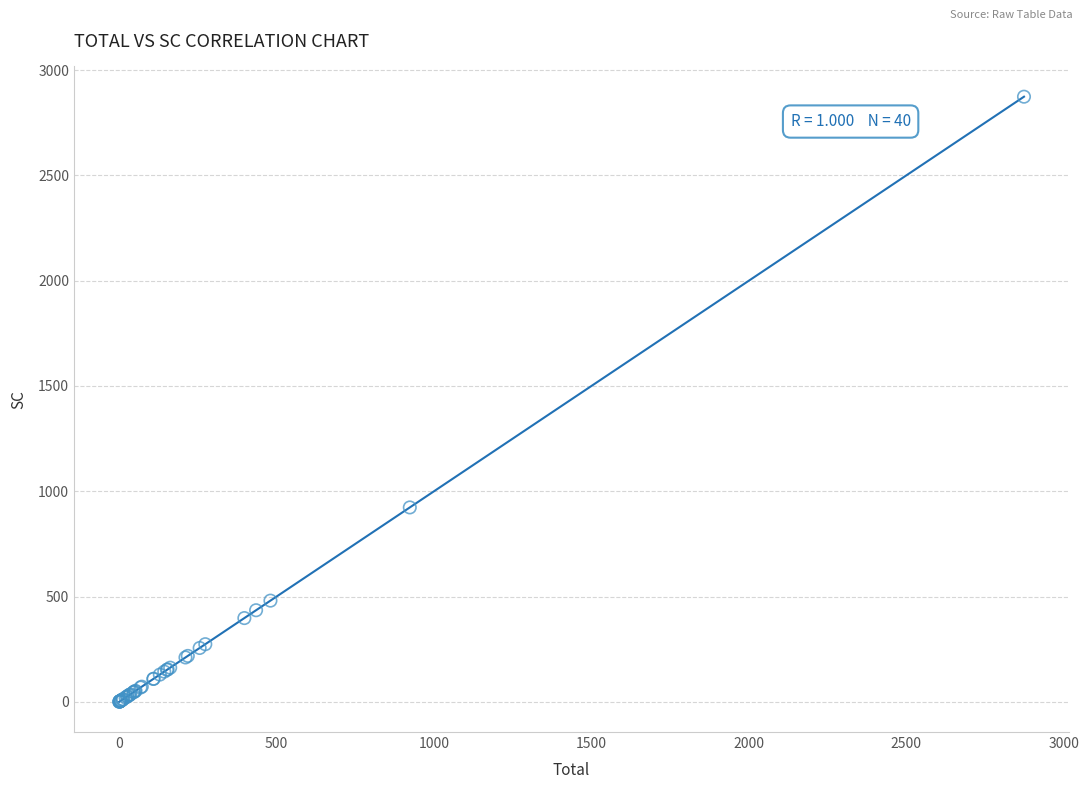

What Y value in the scatter plot is closest to 1436?

923.0